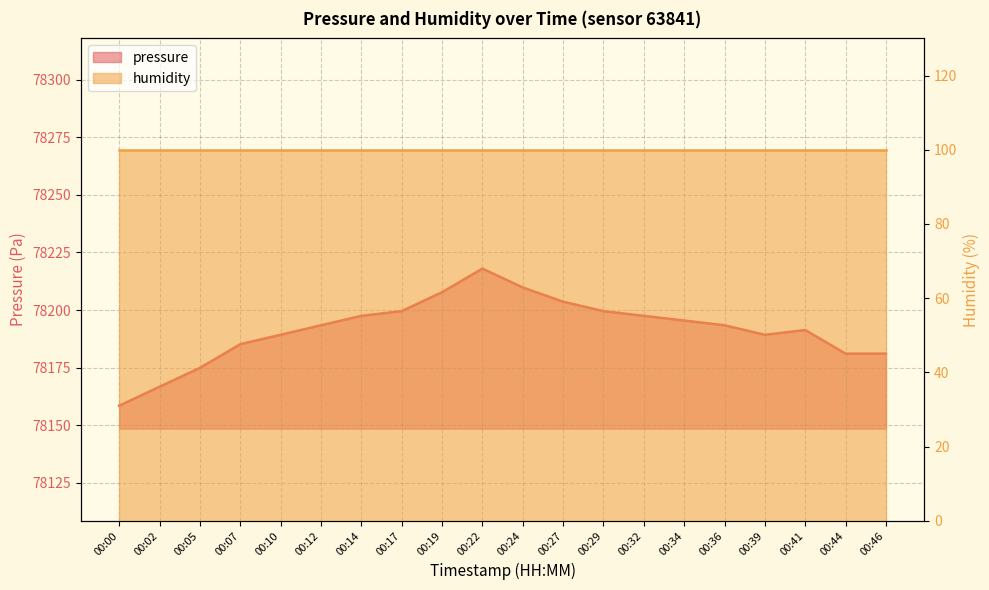

Is it true that the value at 00:19 is 78207.8?

True